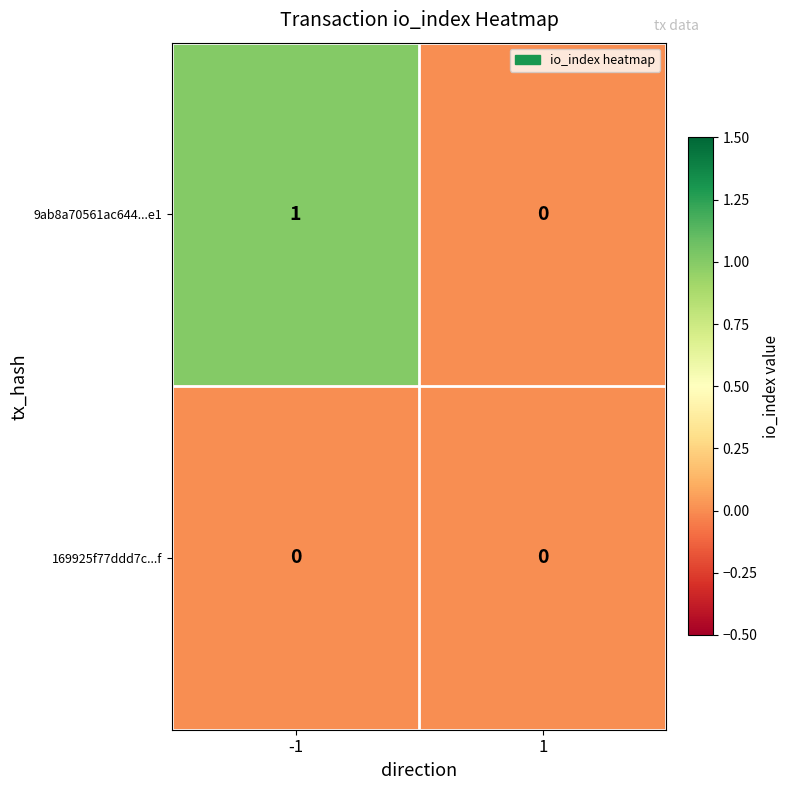

List the series in order of their overall mean, highest first.

9ab8a70561ac644...e1, 169925f77ddd7c...f